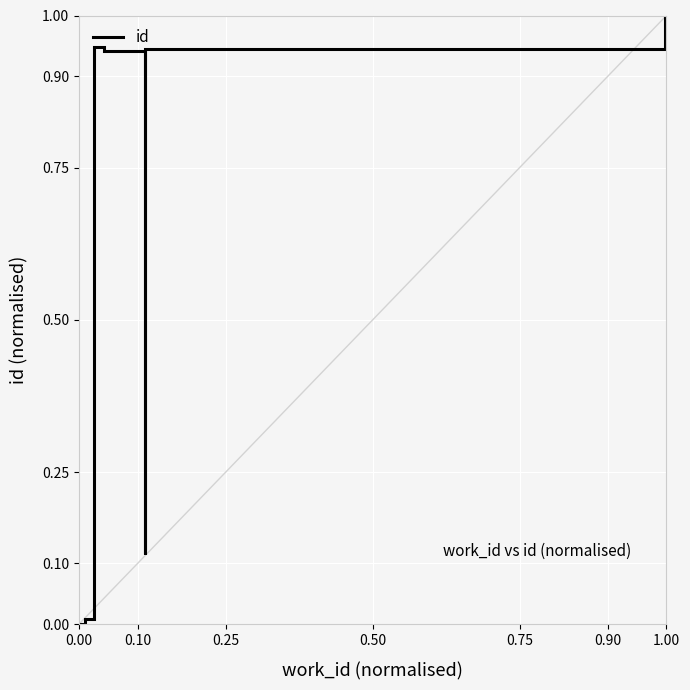

How many lines are shown in the chart?

1